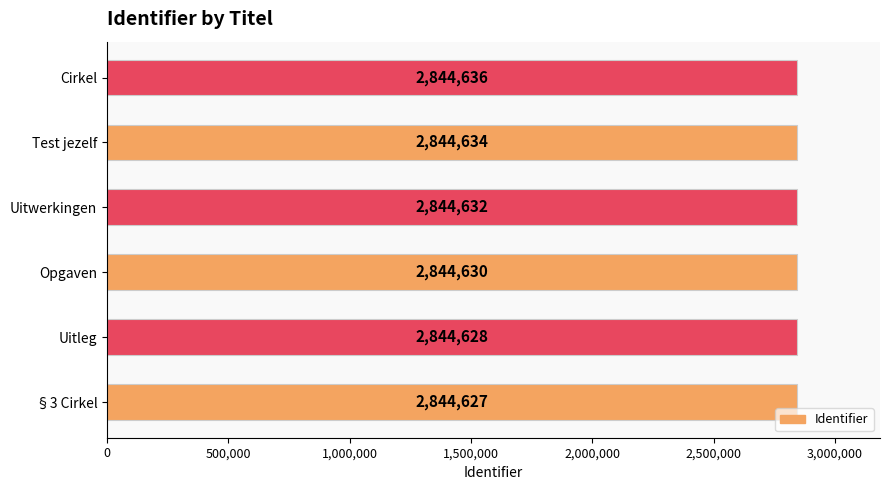

What is the ratio of the value at Test jezelf to the value at Opgaven?

1.0